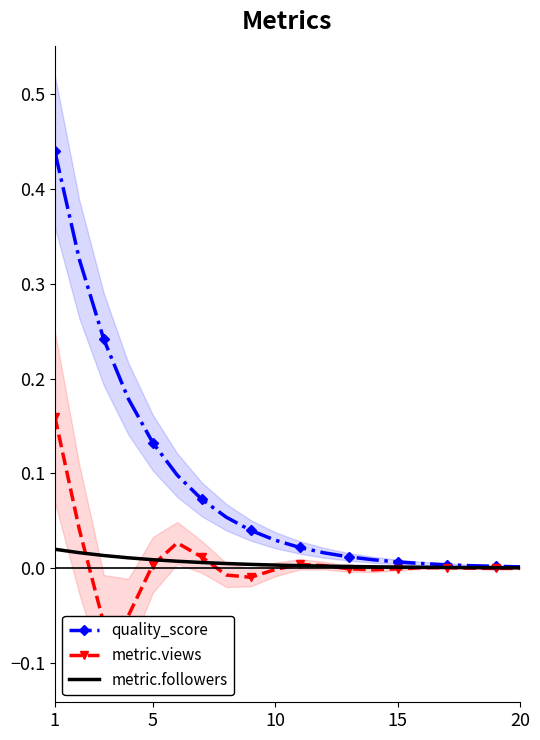

Is the value of metric.views at 10 greater than the value of quality_score at 7?

No